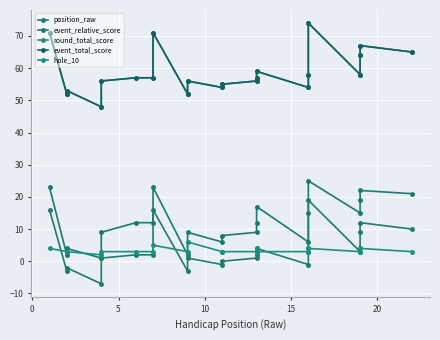

Count the number of categories in the chart.

22